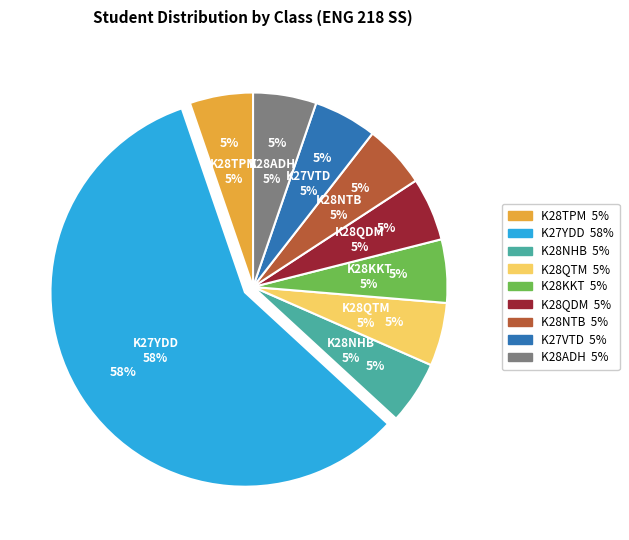

Do K28QDM and K28QTM together represent more than half of the pie?

No